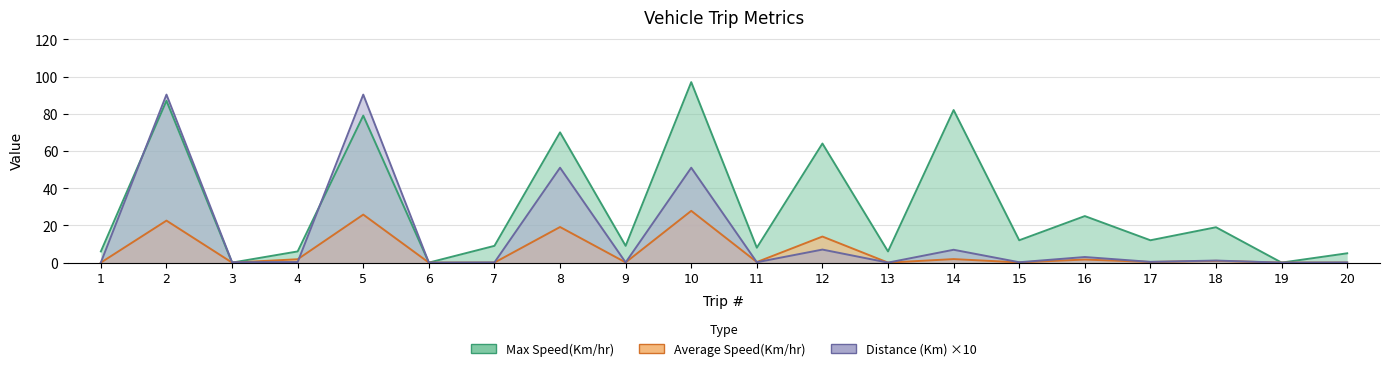

Where do Average Speed(Km/hr) and Distance (Km) first cross each other?

3 and 4